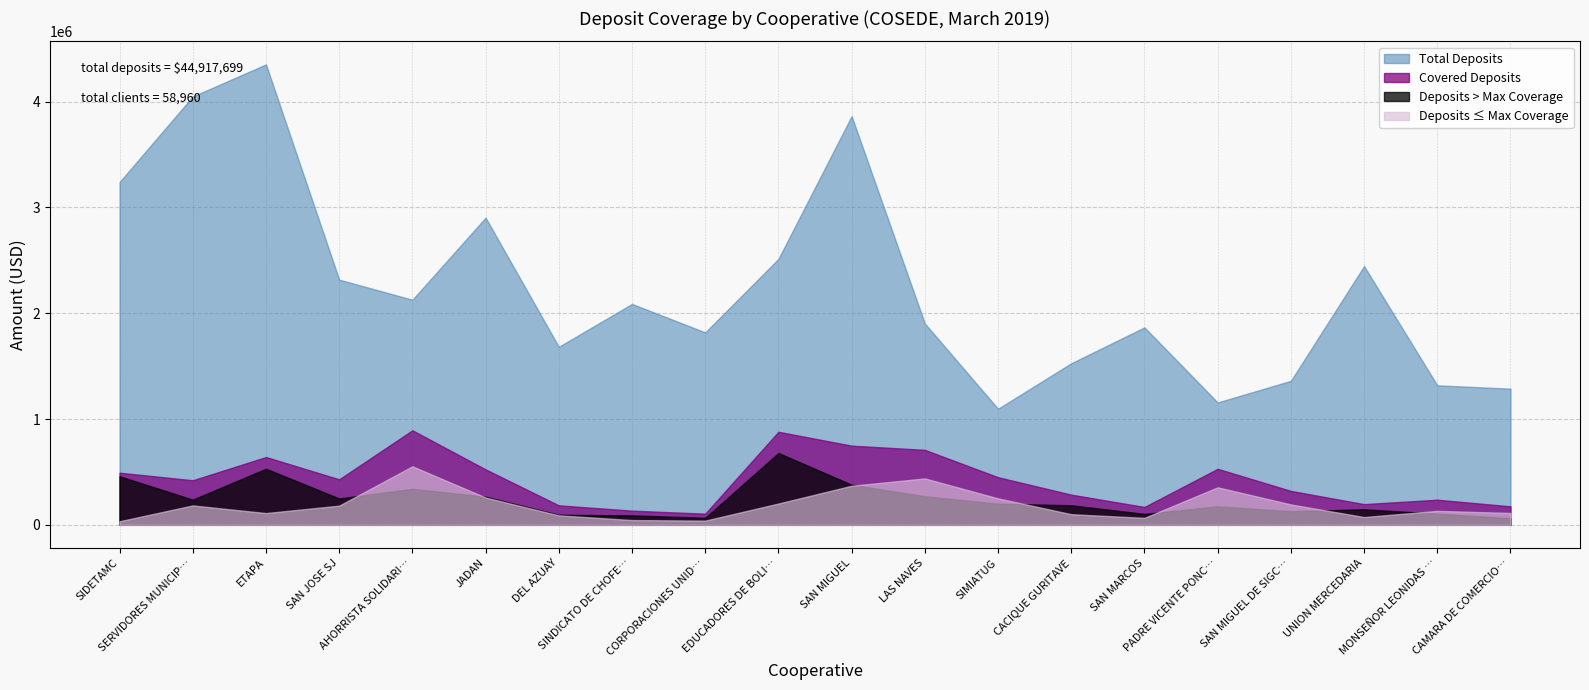

True or false: Deposits > Max Coverage and Total Deposits intersect in this chart.

False